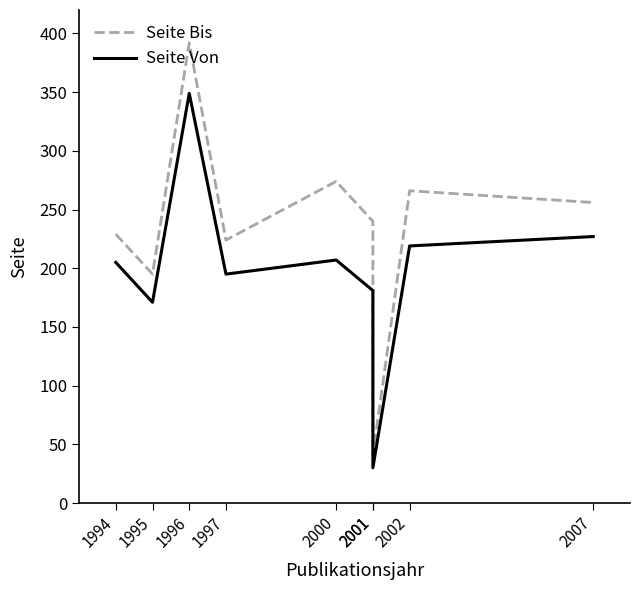

What is the smallest value displayed?

30